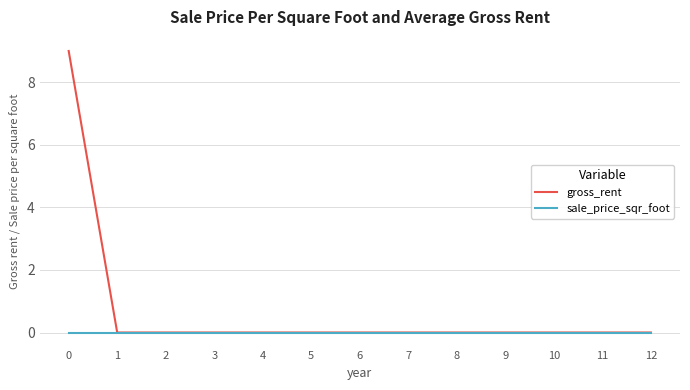

Reading left to right, list all the values displayed in this chart.

gross_rent: 9	0	0	0	0	0	0	0	0	0	0	0	0
sale_price_sqr_foot: 0	0	0	0	0	0	0	0	0	0	0	0	0